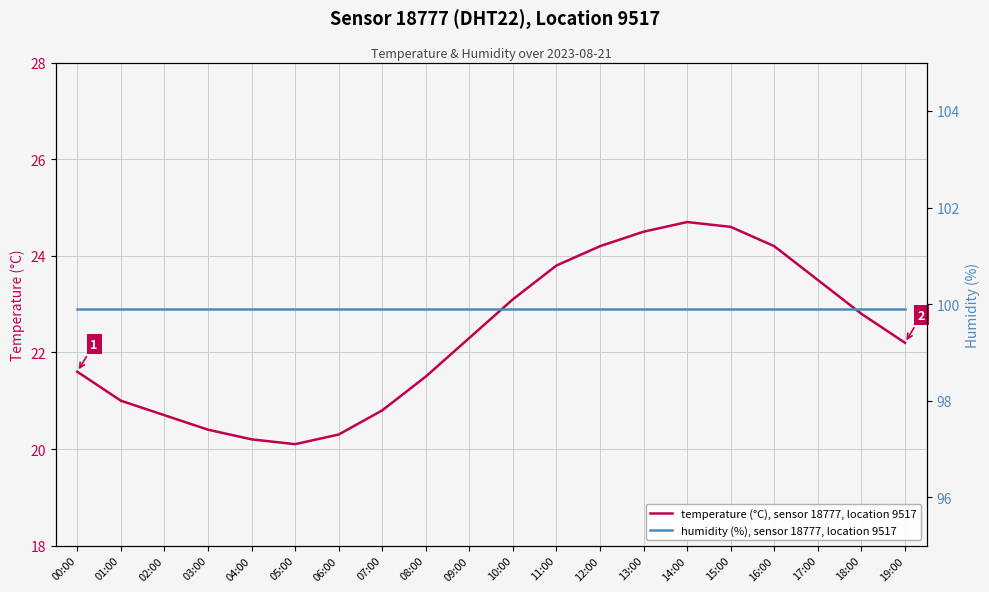

What is the average value of the temperature (°C), sensor 18777, location 9517 series?

22.3